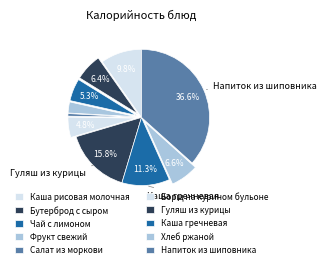

Does Каша гречневая account for over 50% of the chart?

No